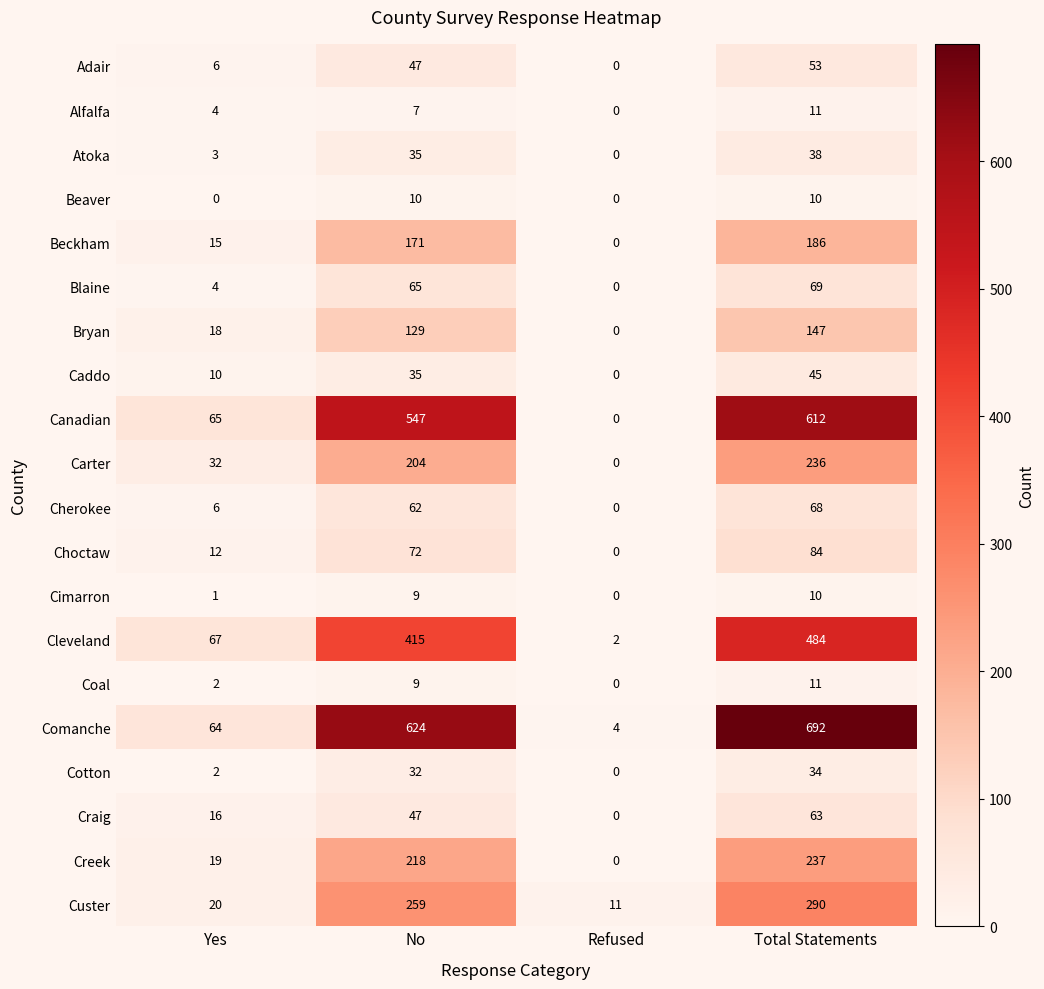

What is the spread (max minus min) of values at Total Statements?

682